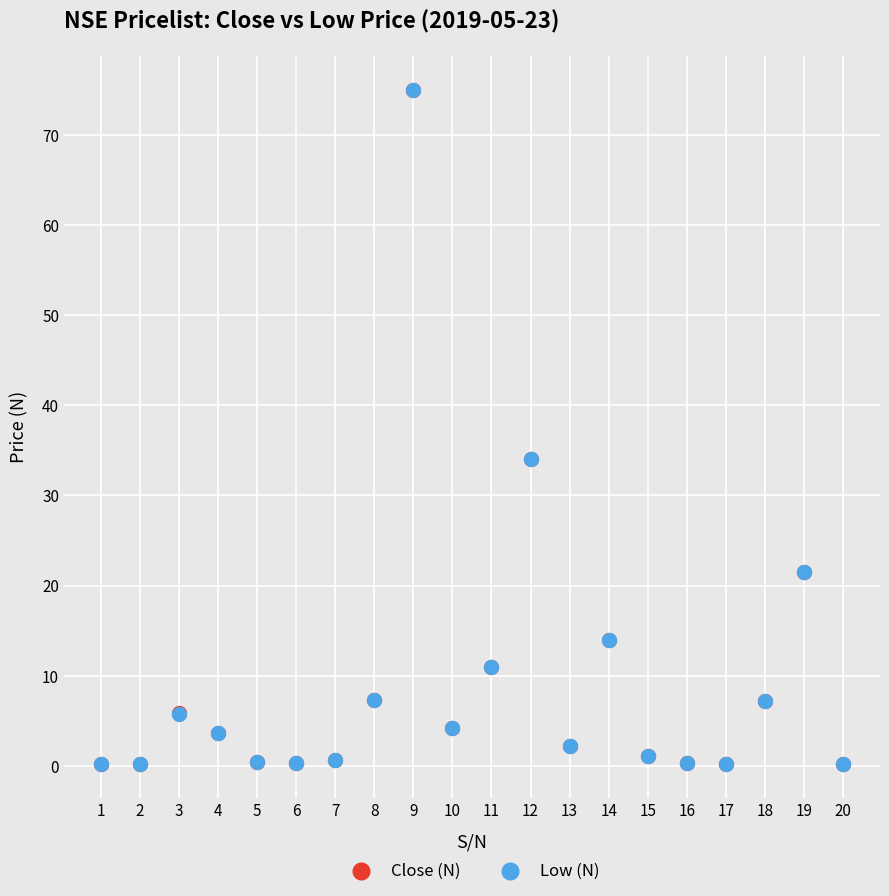

What are all the series names shown in the legend?

Close (N), Low (N)